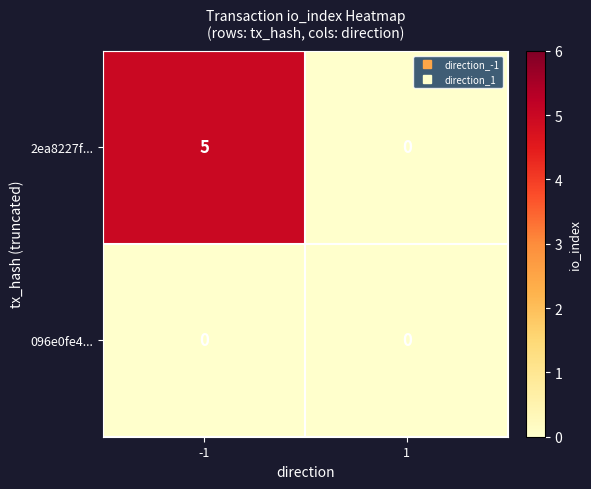

Which series has the widest spread of values?

2ea8227f...